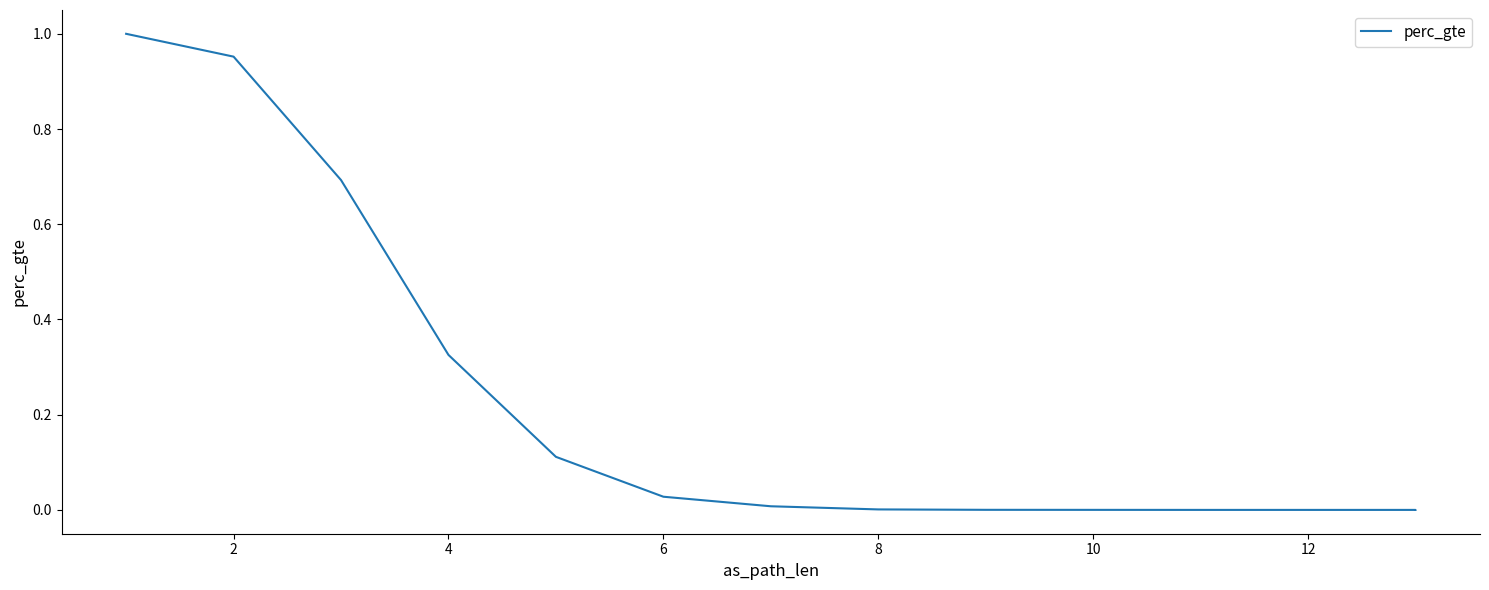

How many positive values are there?

11